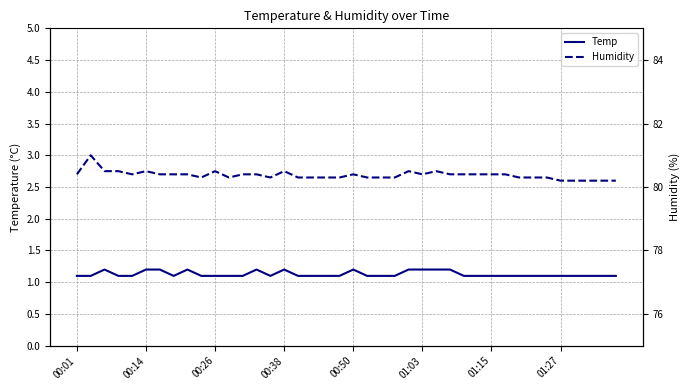

What is the greatest value displayed?

81.0